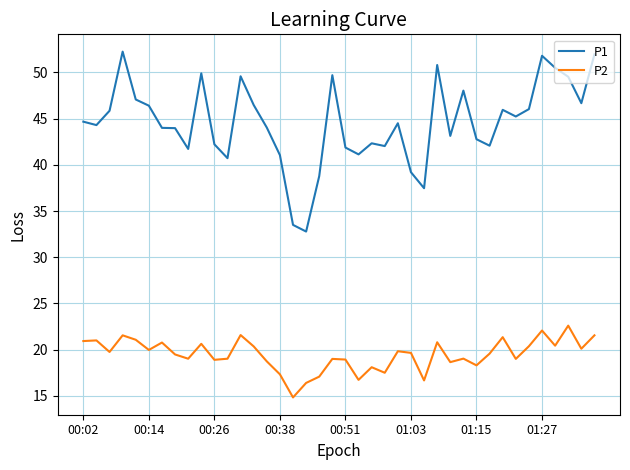

Rank the series by their maximum value, from highest to lowest.

P1, P2